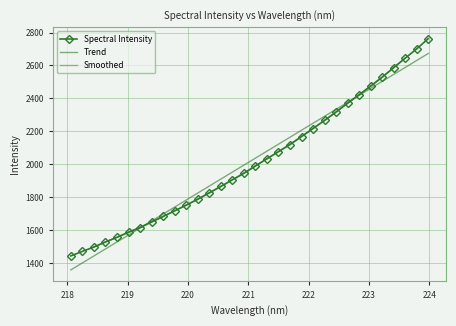

Reading left to right, list all the values displayed in this chart.

218.0596=1443.3	218.2508=1471.1	218.442=1497.0	218.6332=1528.1	218.8244=1556.2	219.0156=1587.2	219.2067=1615.1	219.3979=1649.3	219.589=1682.8	219.7801=1717.2	219.9712=1751.5	220.1623=1787.1	220.3533=1826.3	220.5444=1865.1	220.7354=1905.6	220.9264=1944.5	221.1174=1989.7	221.3083=2033.3	221.4993=2076.3	221.6902=2119.4	221.8812=2168.0	222.0721=2217.0	222.263=2266.0	222.4538=2317.0	222.6447=2370.9	222.8355=2422.4	223.0264=2474.2	223.2172=2528.2	223.408=2586.7	223.5987=2644.5	223.7895=2700.6	223.9802=2763.0